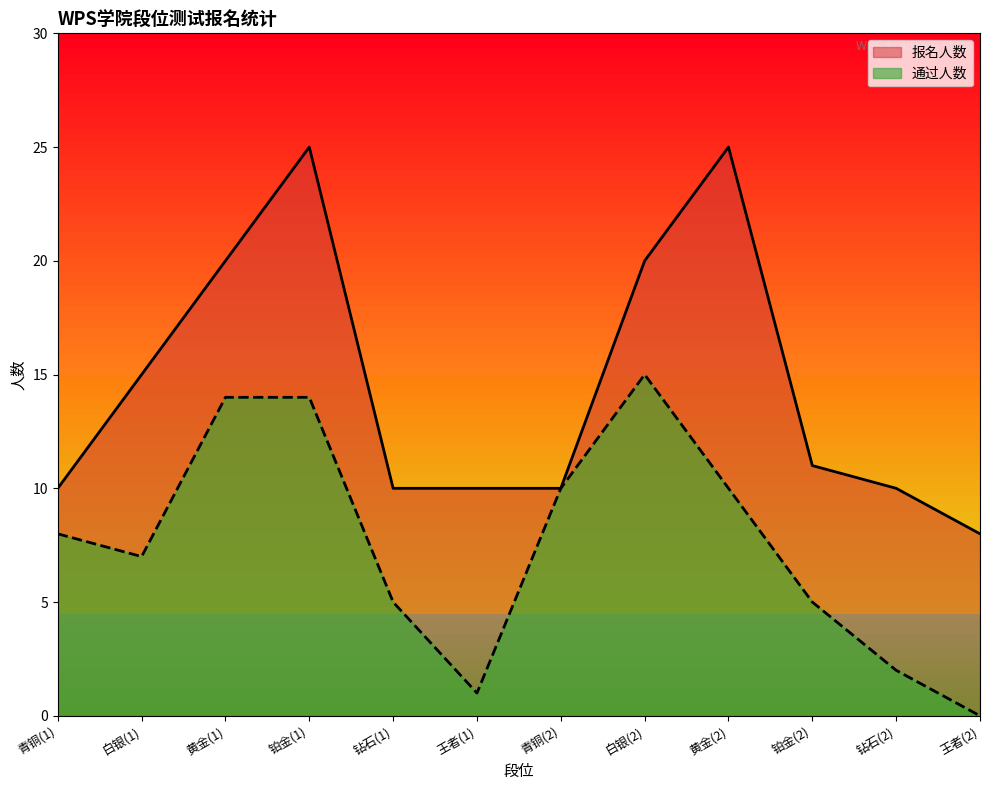

What position from the left is 白银(1)?

2